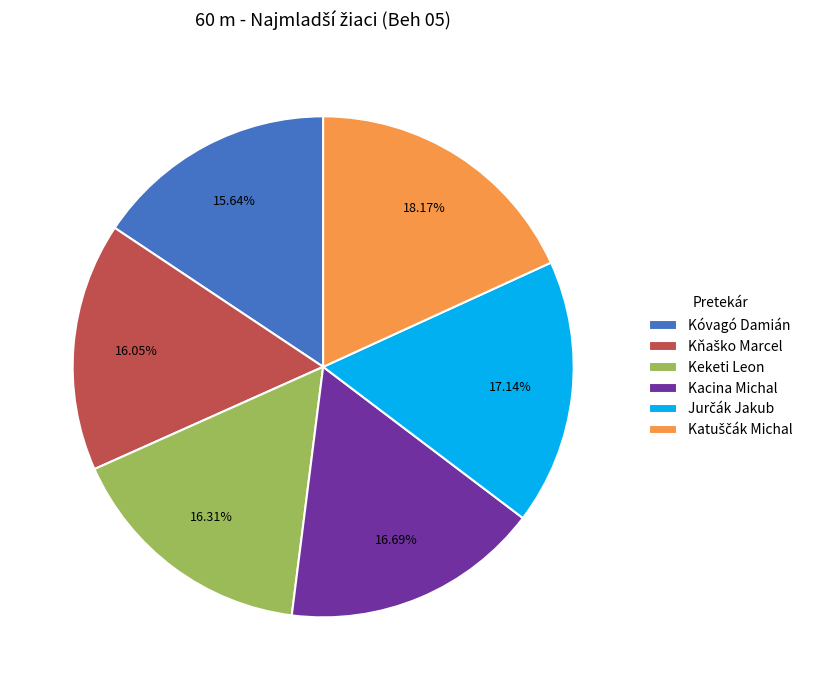

Is there any slice that represents more than half of the pie?

No